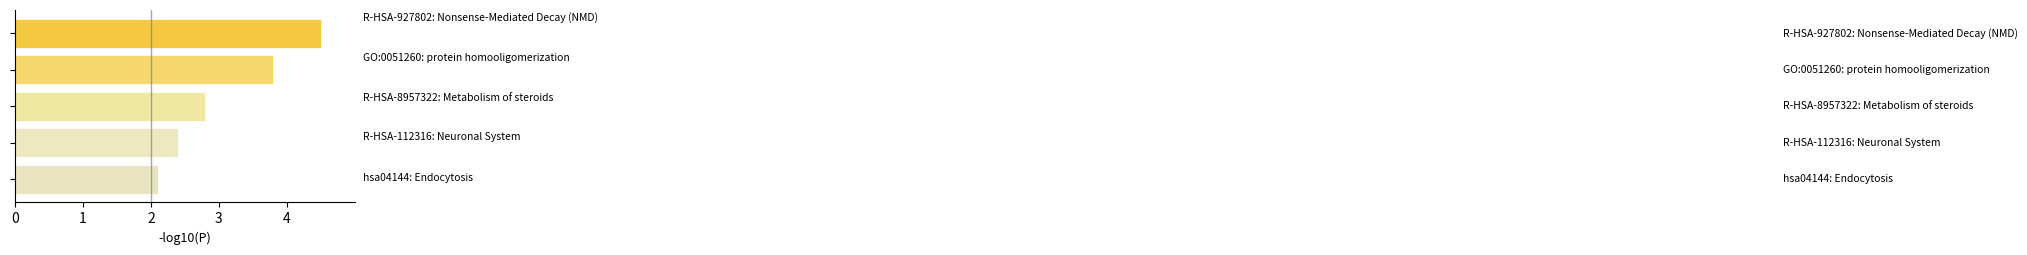

Reading bottom to top, what are all the values shown in this chart?

2.1	2.4	2.8	3.8	4.5